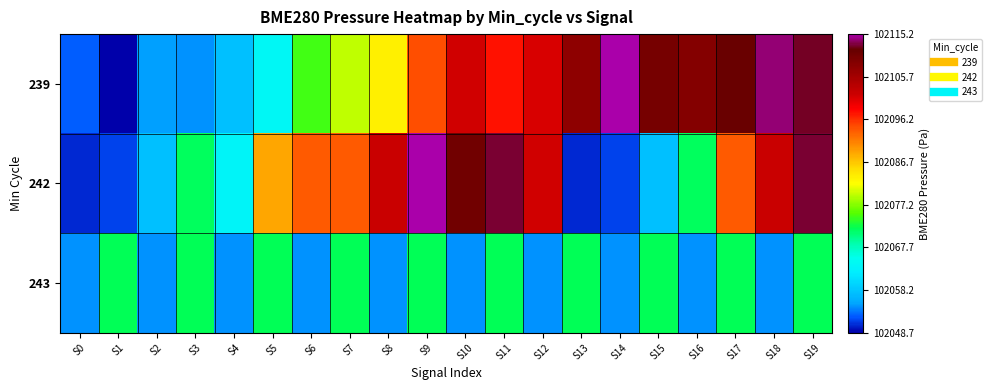

What is the spread (max minus min) of values at S0?

4.1